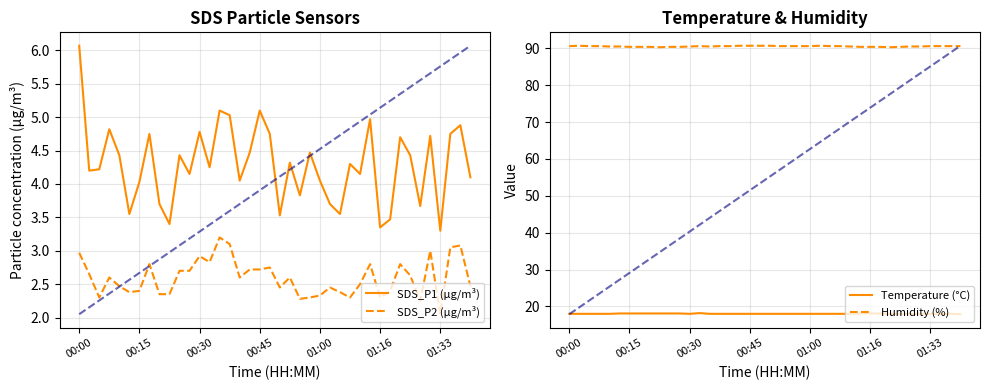

At which label does SDS_P1 (µg/m³) first exceed 4?

00:00